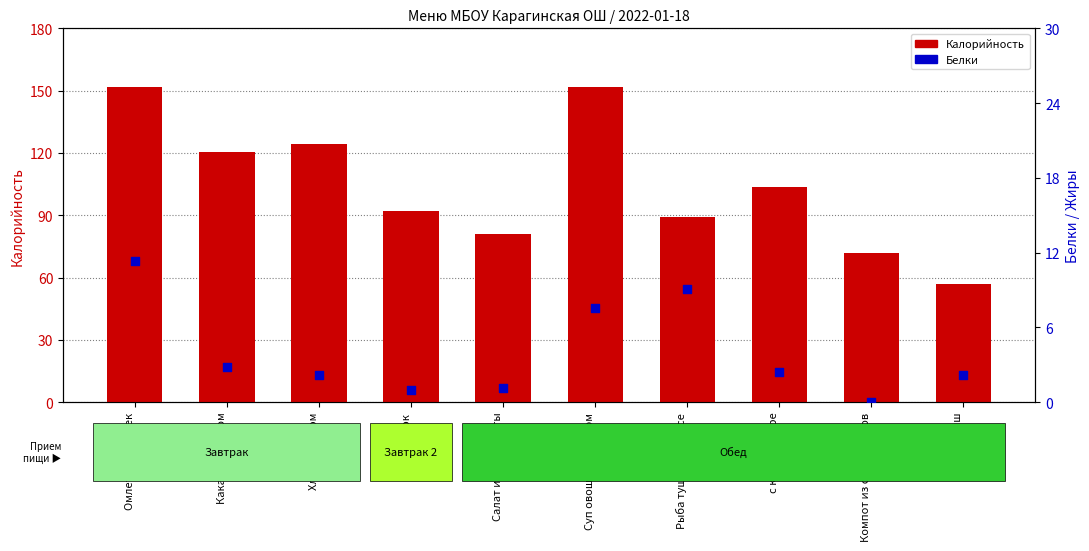

At how many categories does at least one series exceed 19?

10